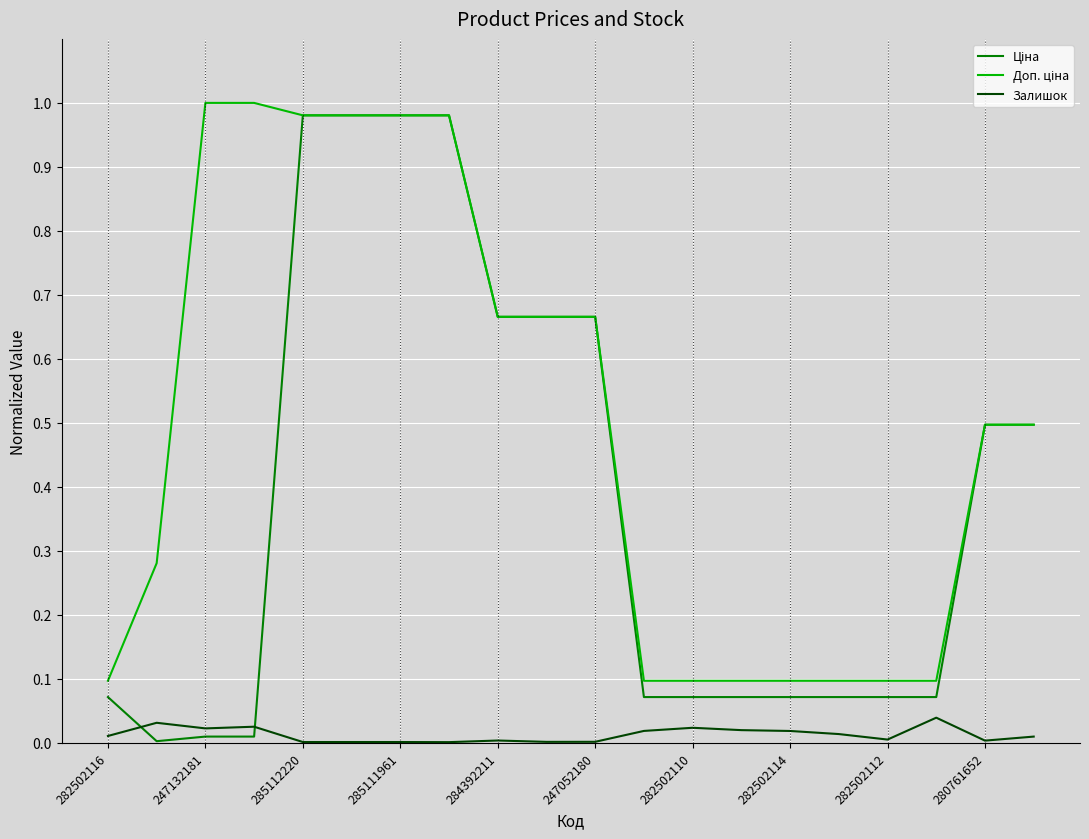

Is this an area chart (filled region under the line)?

No